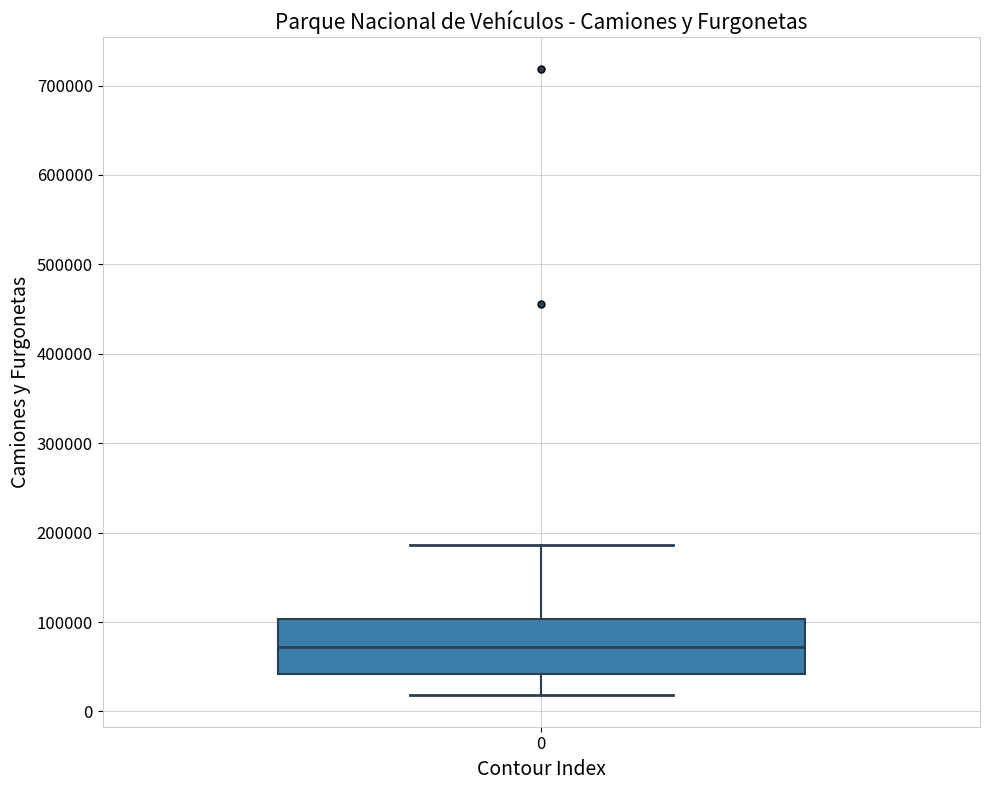

Read this box plot against the y-axis: the position of the median line, the range covered by the box, and the ends of both whiskers. The values are not printed on the chart, so give them approximately, as read against the axis.

median 70000, box 40000 to 100000, whiskers 20000 to 190000